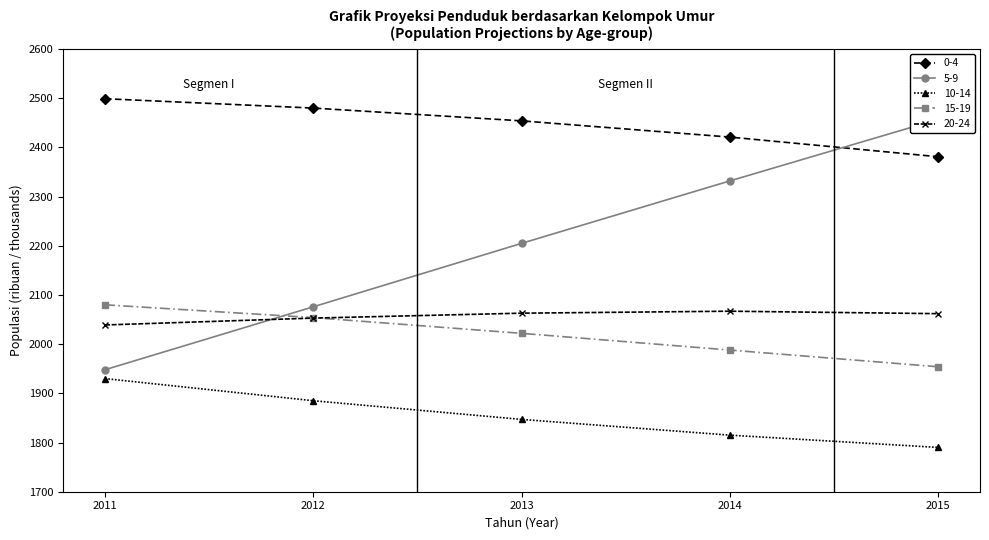

True or false: 15-19 and 10-14 cross at least once.

False